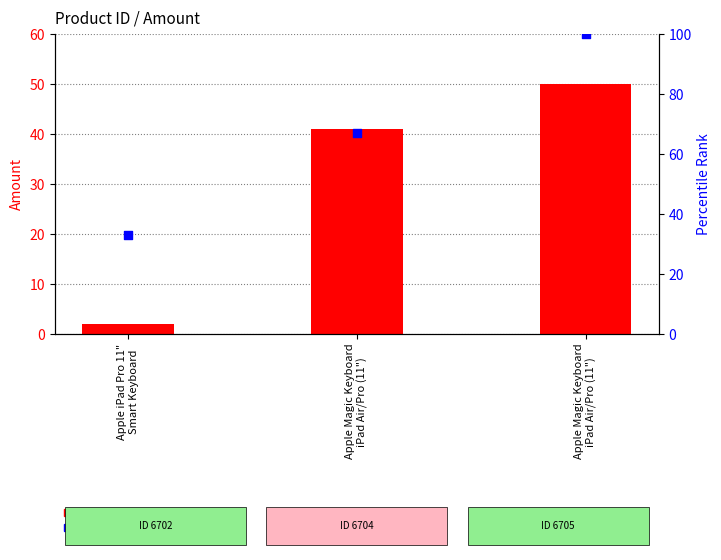

What is the total value across all series at Apple Magic Keyboard
iPad Air/Pro (11")?

108